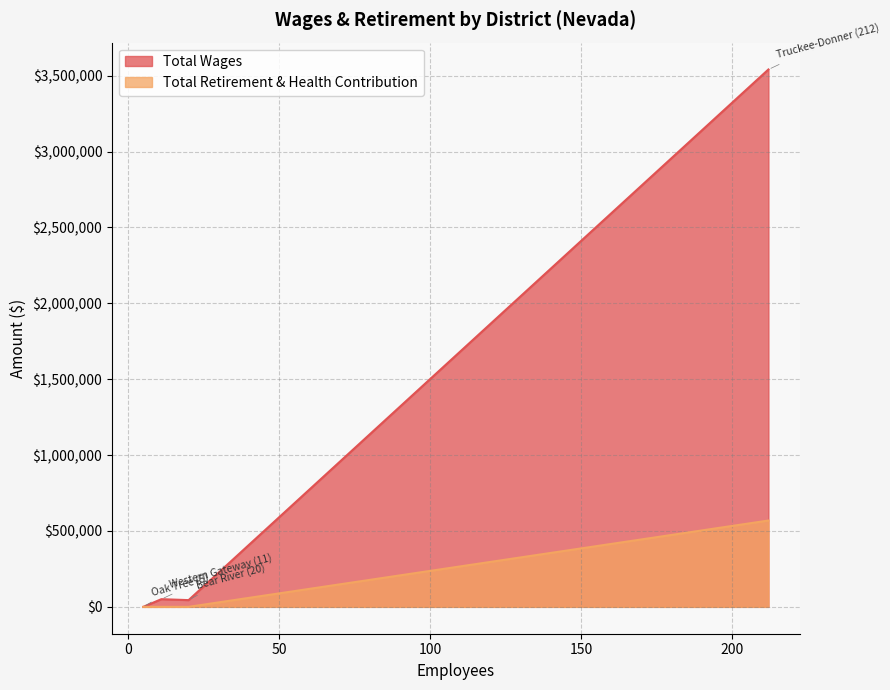

How many data points in Total Retirement & Health Contribution are above 0?

1